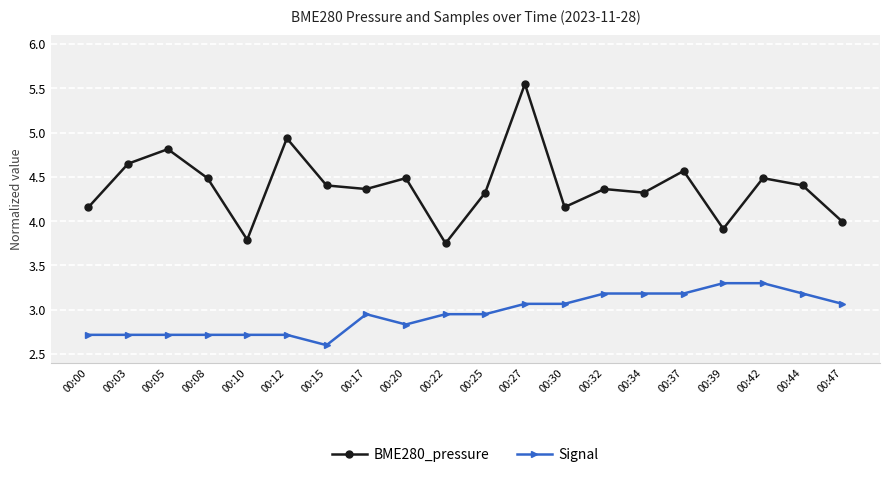

At which label is BME280_pressure closest to 4?

00:47